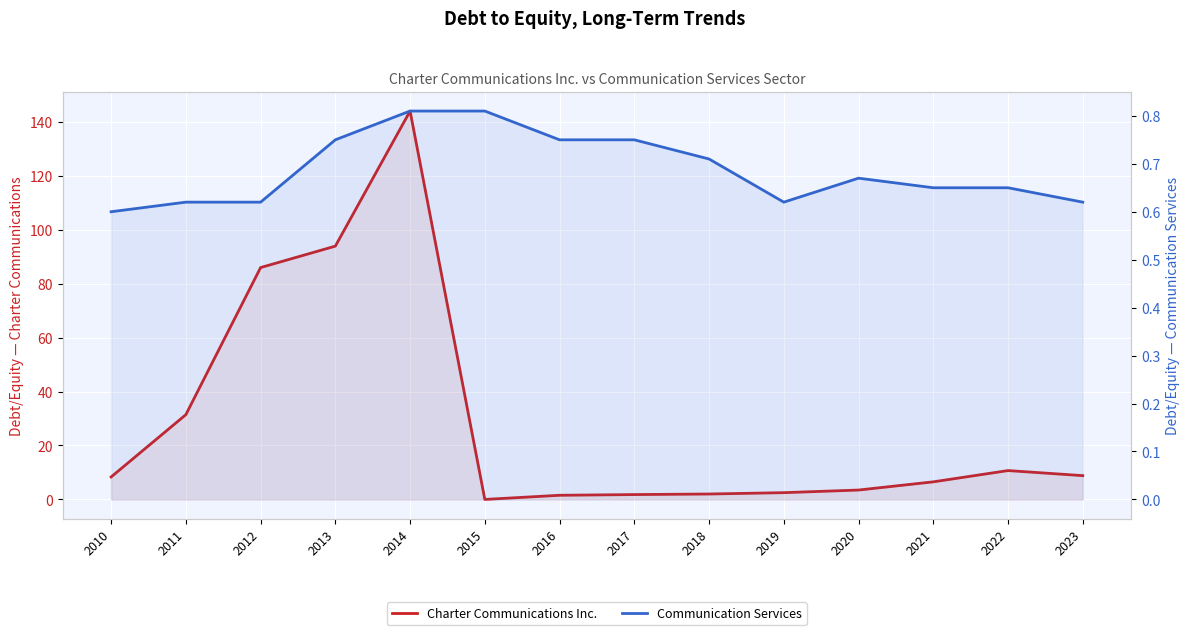

What are all the series names shown in the legend?

Charter Communications Inc., Communication Services